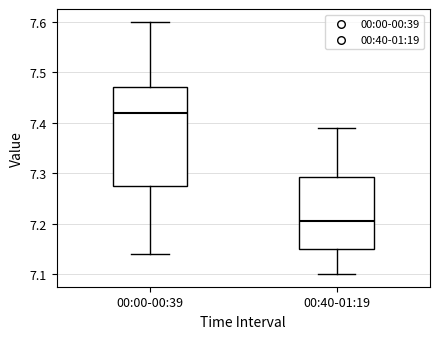

Reading left to right, read every box against the y-axis: the position of its median line, the range the box covers, and the ends of its whiskers. The values are not printed on the chart, so give them approximately, as read against the axis.

00:00-00:39: median 7.42, box 7.28 to 7.47, whiskers 7.14 to 7.60
00:40-01:19: median 7.21, box 7.15 to 7.29, whiskers 7.10 to 7.39